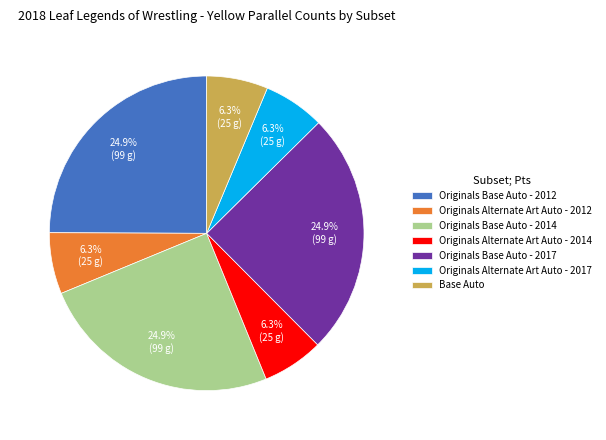

Is there a majority slice in this chart?

No